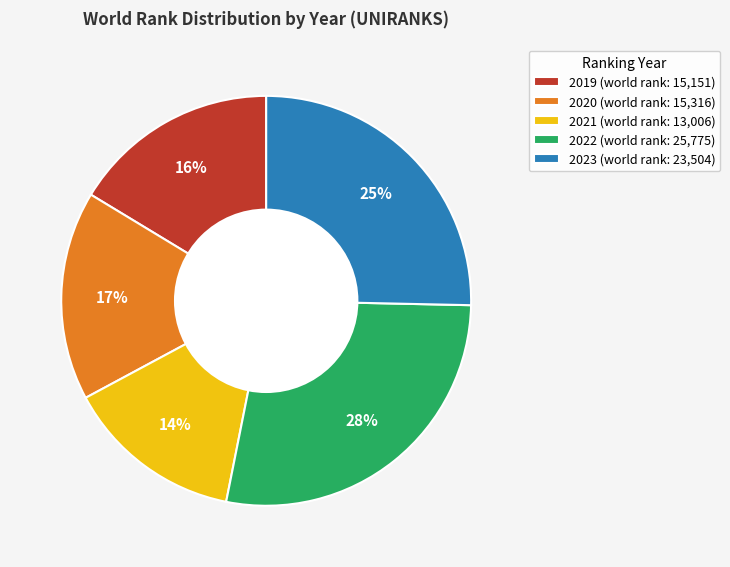

Is it true that 2022 is 28% of the pie?

True